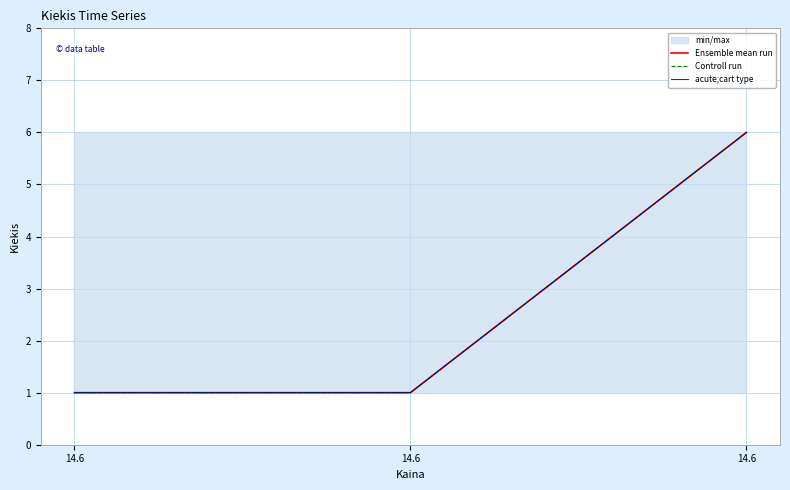

True or false: acute;cart type has a value of 4 at 14.6.

False